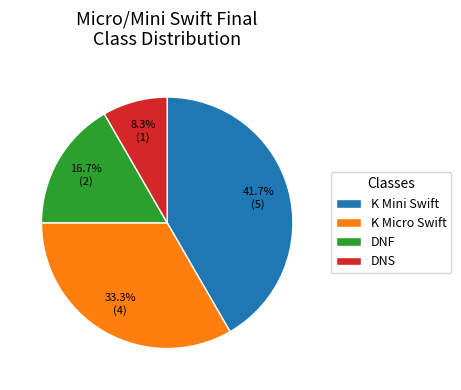

What percentage is NOT represented by K Mini Swift?

58.3%